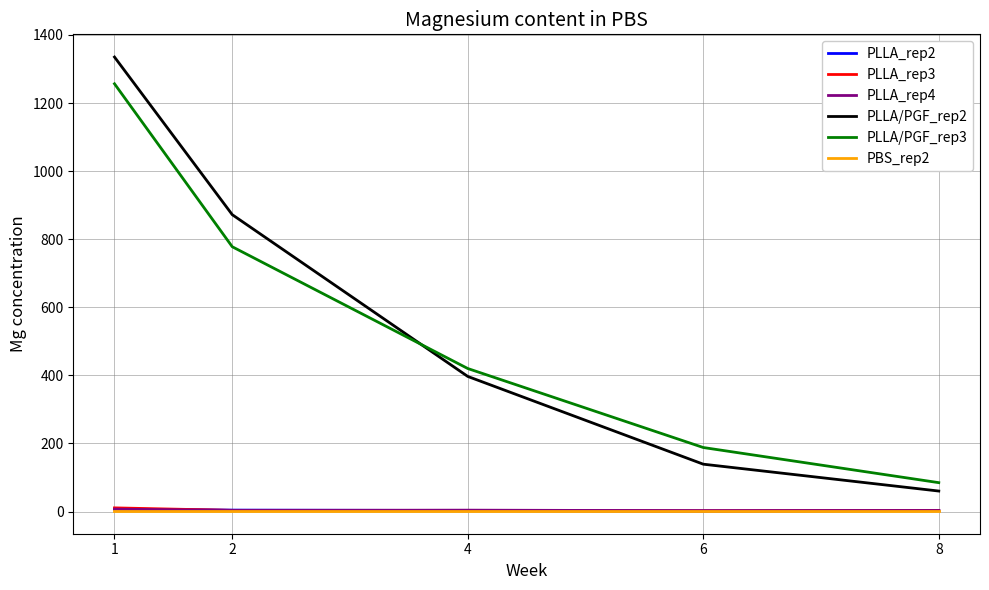

What is the sum of the PBS_rep2 values at 1 and 4?

5.3